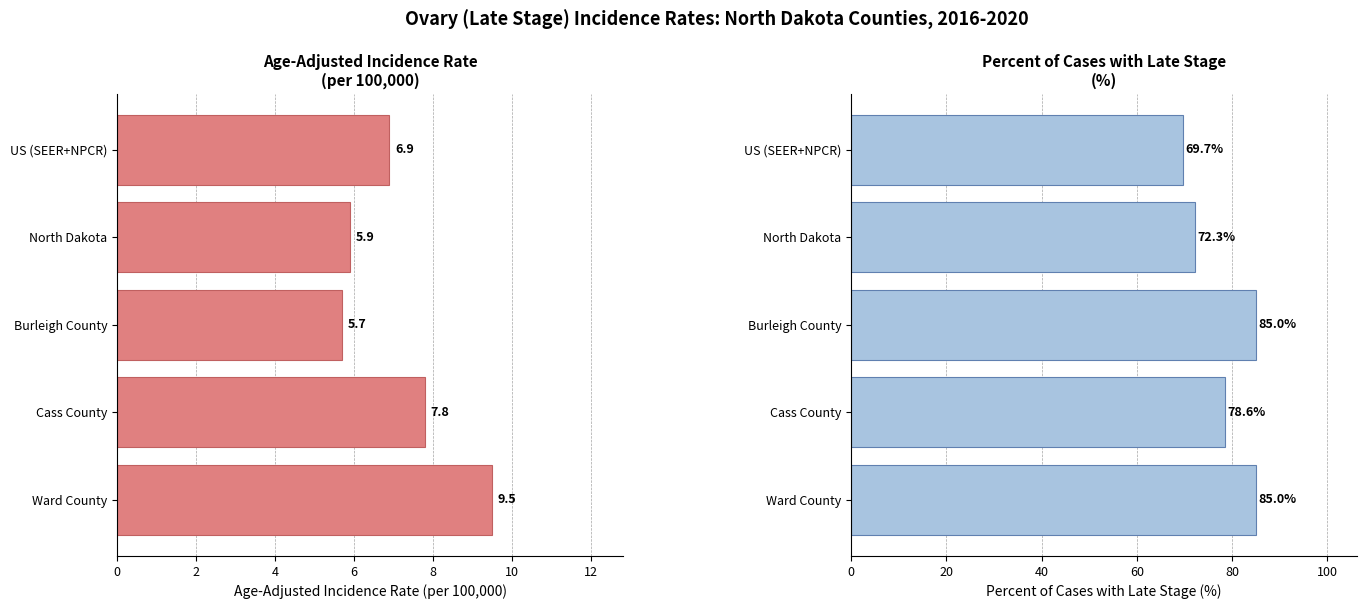

How many bars are there in total?

10